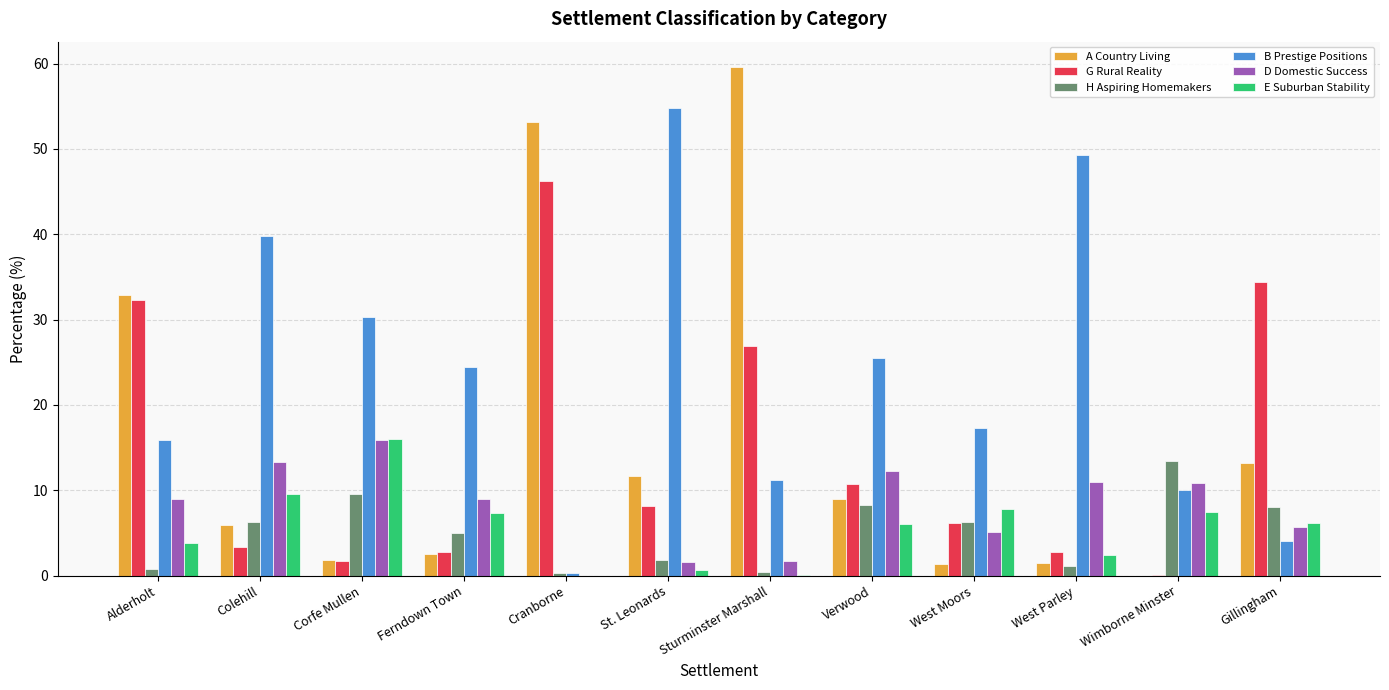

What is the spread (max minus min) of values at Alderholt?

32.1